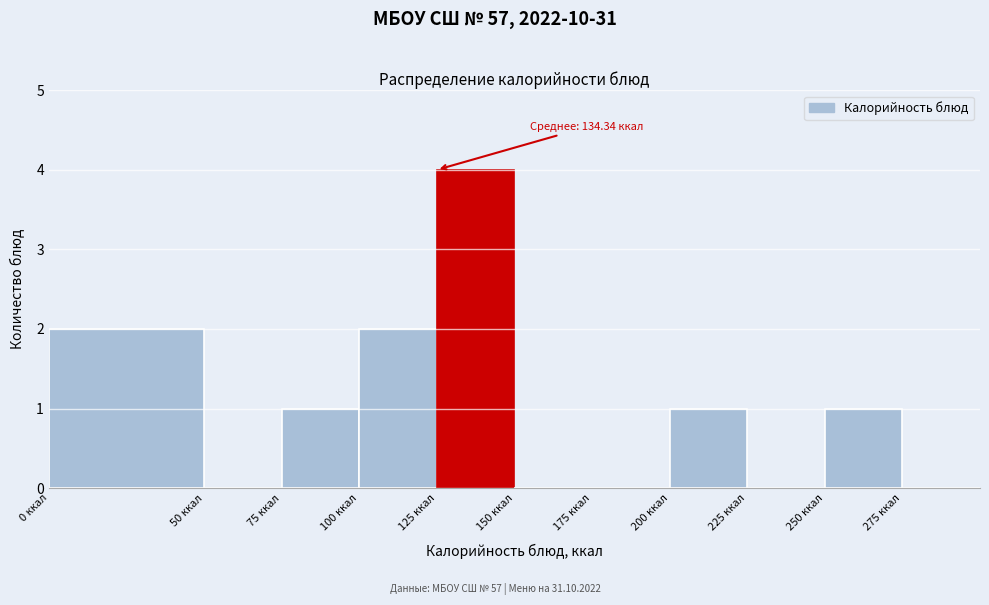

Which range on the x-axis has the tallest bar?

125 to 150